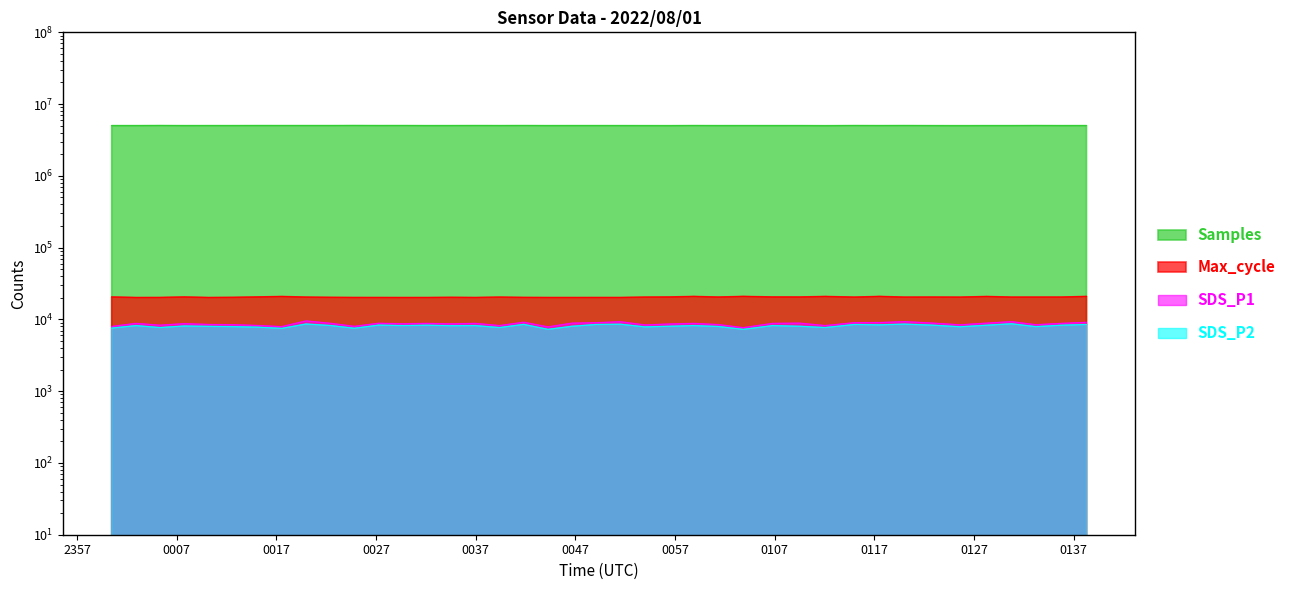

What is the maximum value for SDS_P1?

9530.0